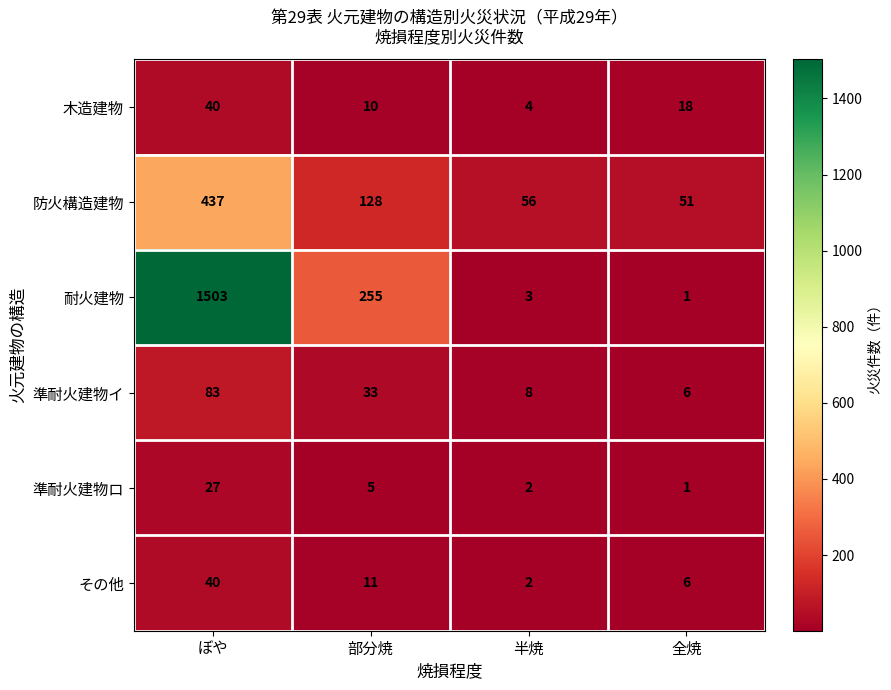

Count the number of categories in the chart.

4